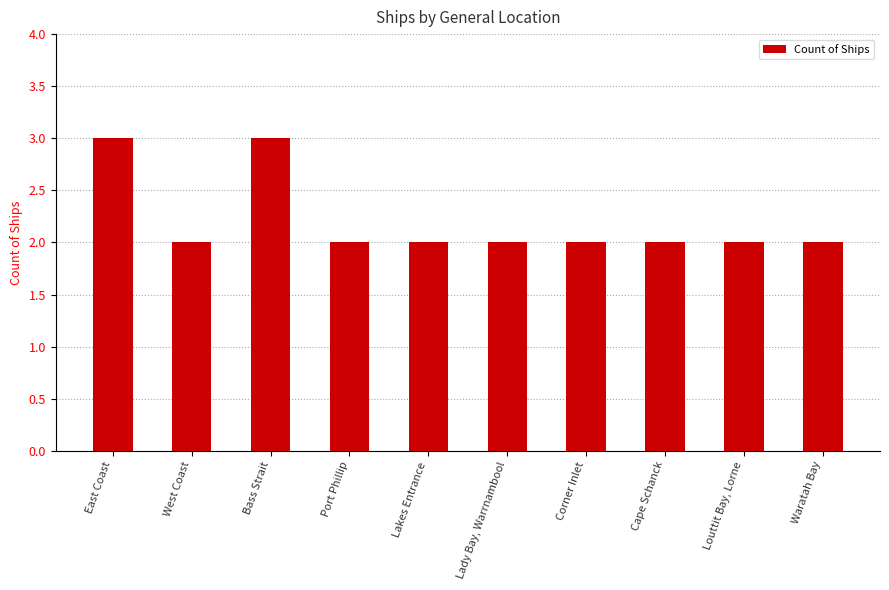

Reading right to left, what are all the values shown in this chart?

2	2	2	2	2	2	2	3	2	3